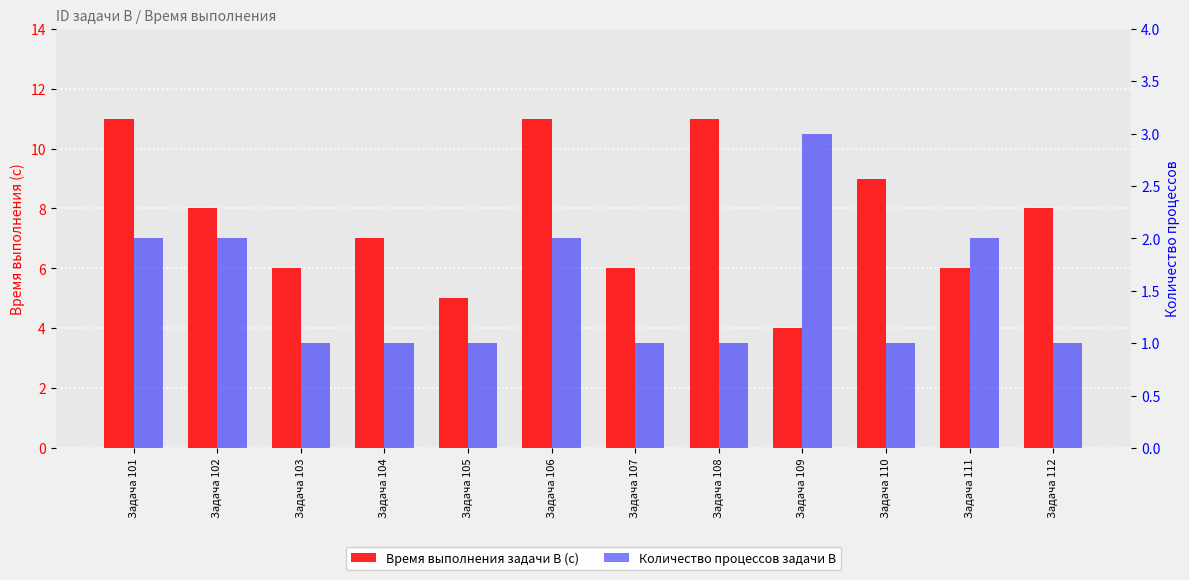

At how many categories does at least one series exceed 1?

12